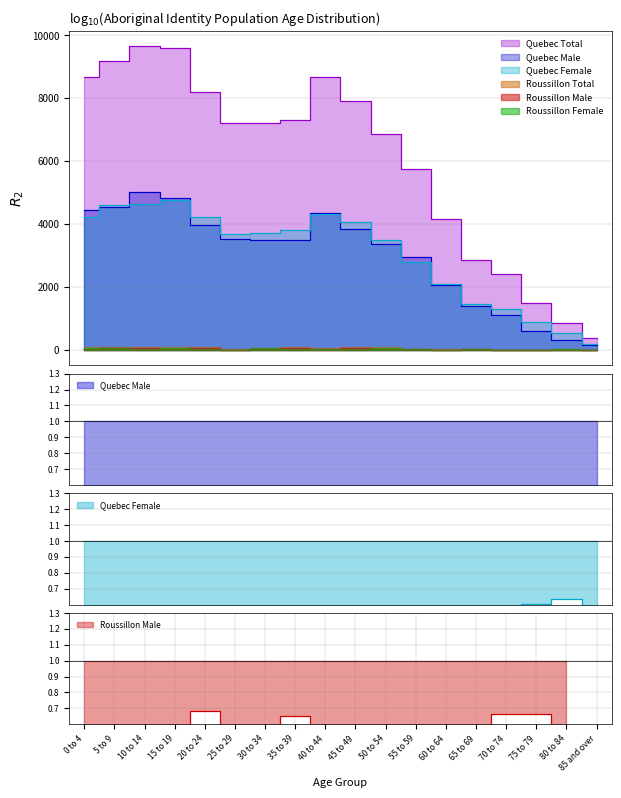

How many values in the Quebec Total series exceed 7225?

8